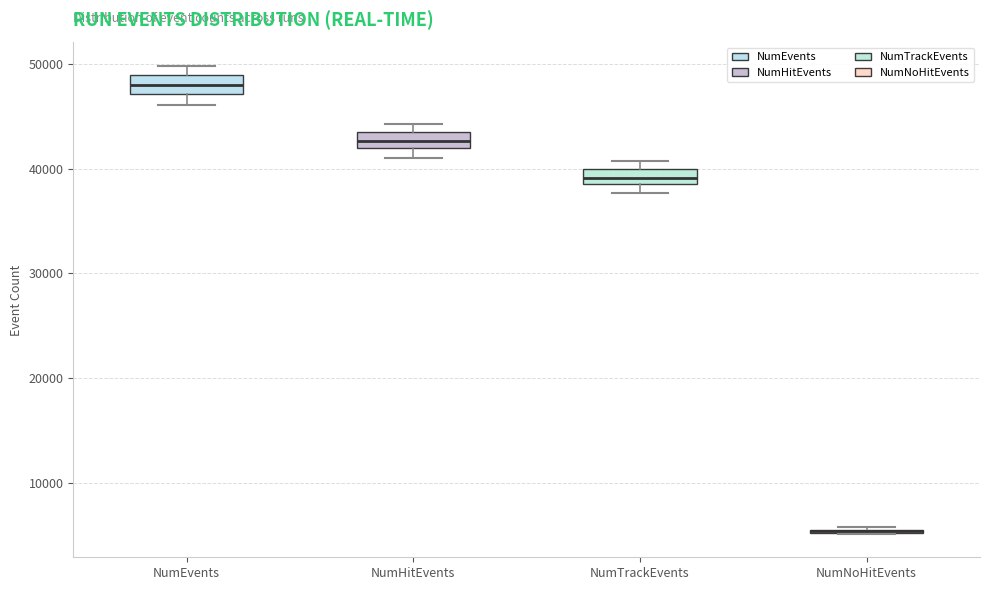

Where is the upper edge of the box for NumTrackEvents on the y-axis? The values are not printed on the chart, so give them approximately, as read against the axis.

40000